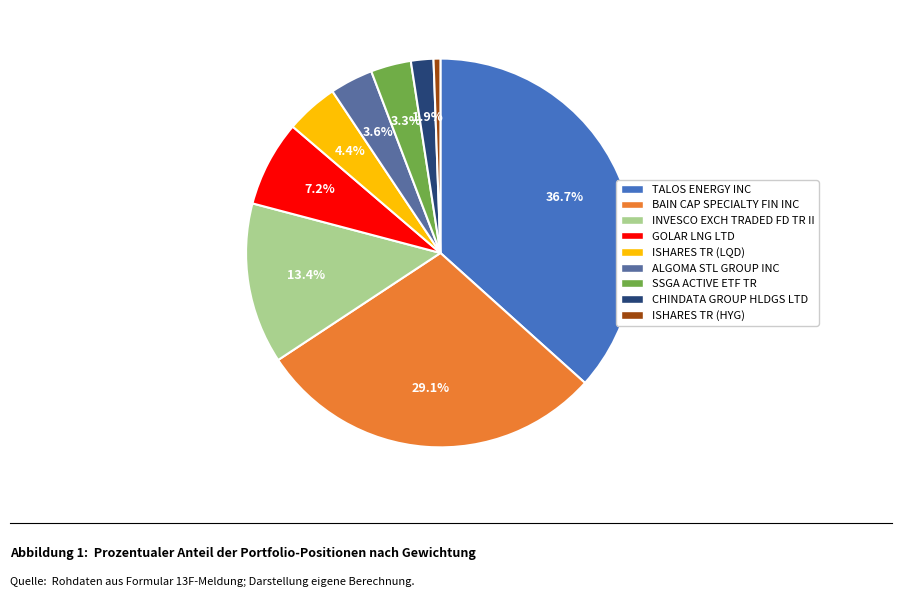

Between GOLAR LNG LTD and ALGOMA STL GROUP INC, which is larger?

GOLAR LNG LTD